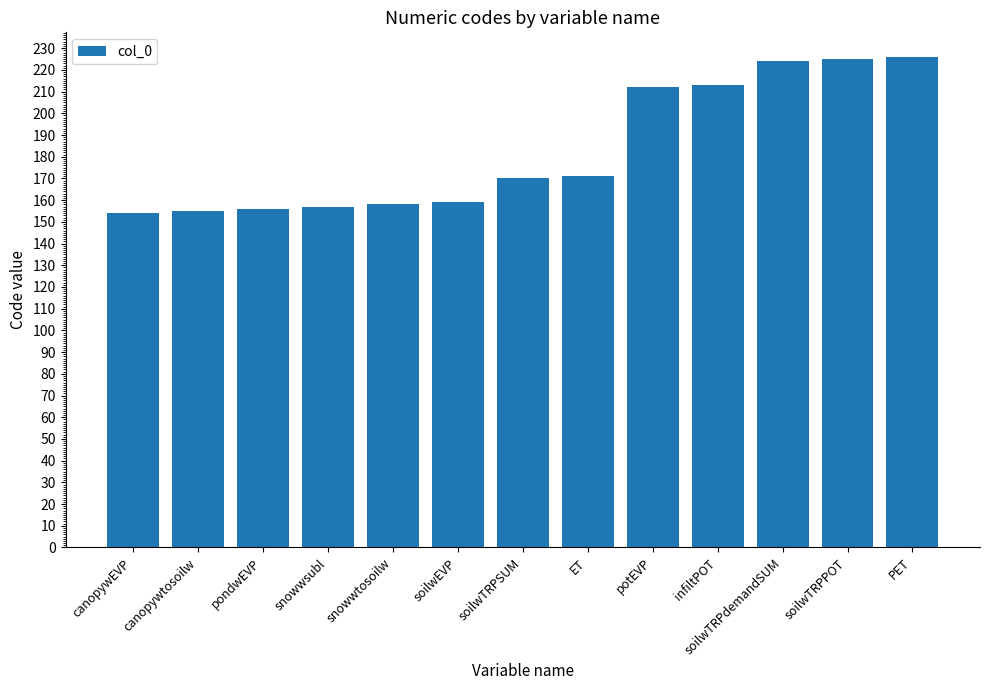

What is the average value?

183